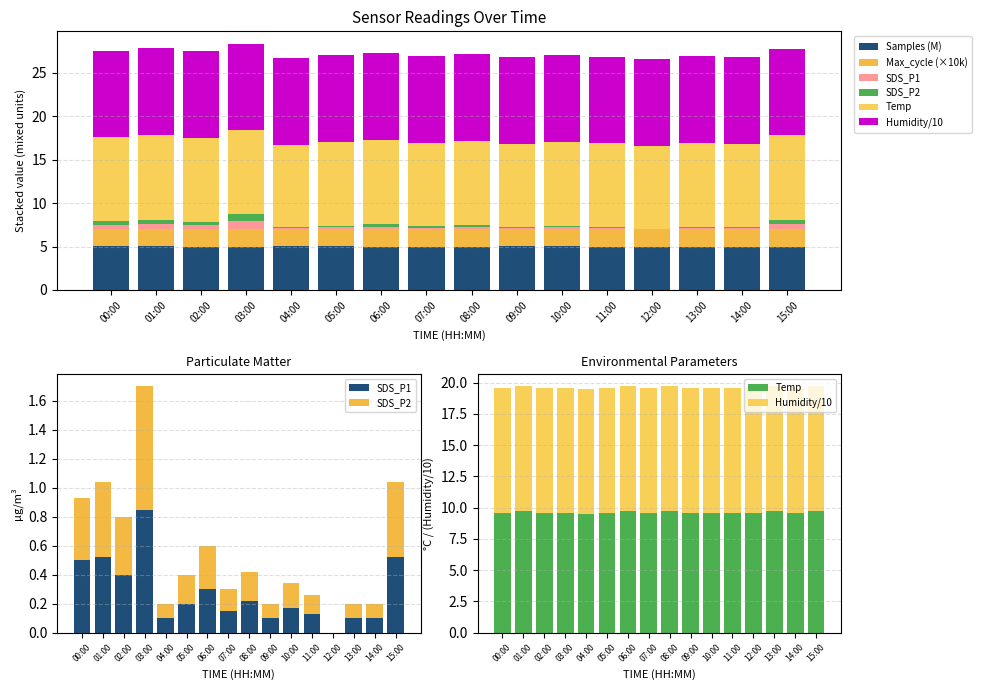

The Samples (M) series shows 5.0 at 07:00. True or false?

True